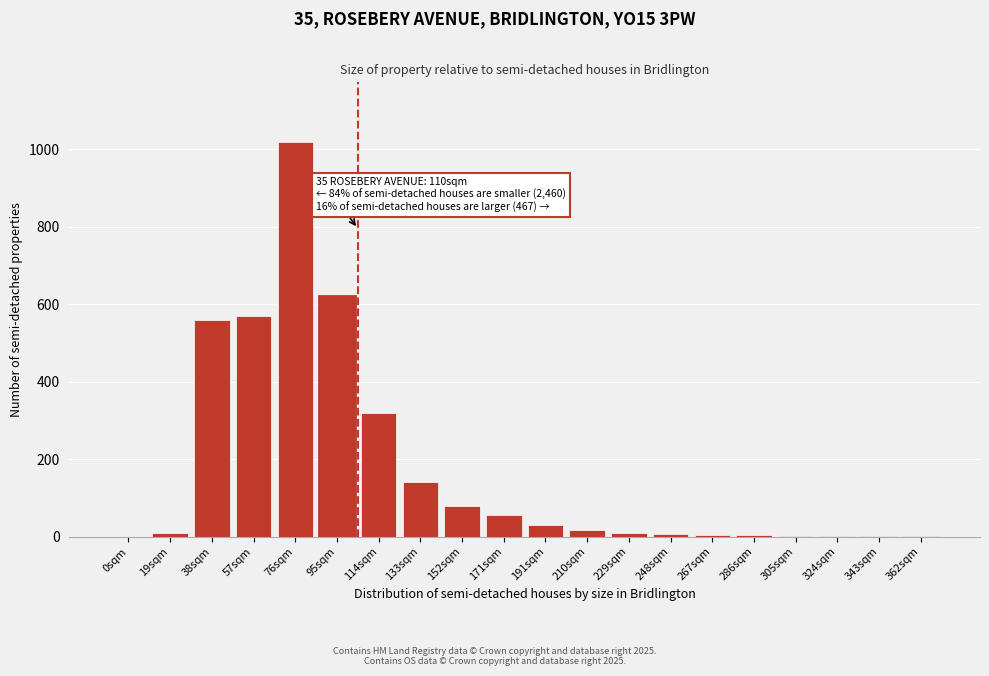

Between 38sqm and 191sqm, which is larger?

38sqm